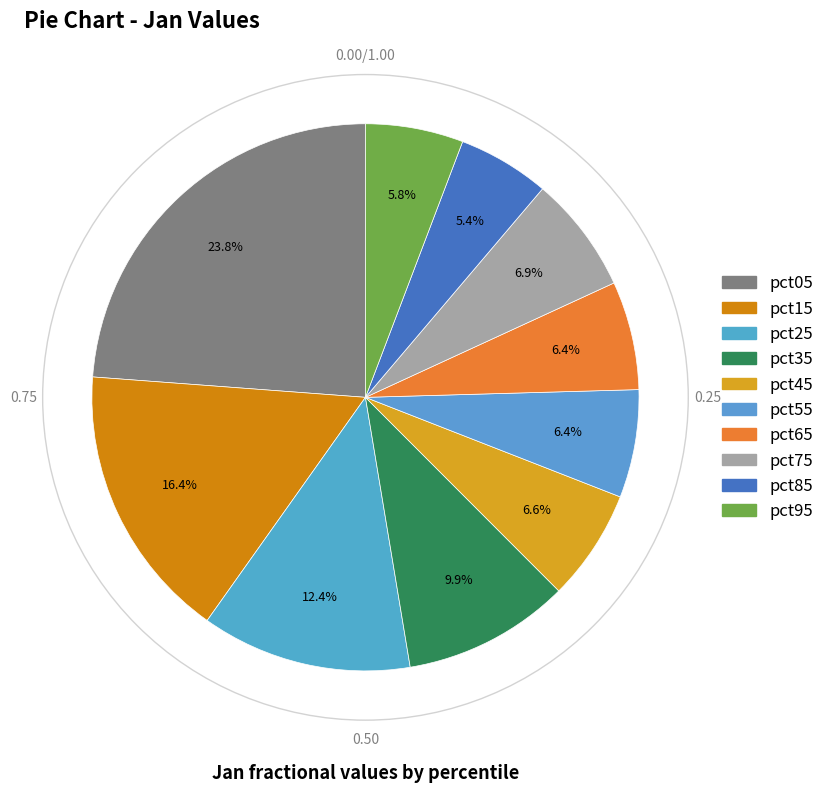

Count the number of slices in the pie.

10